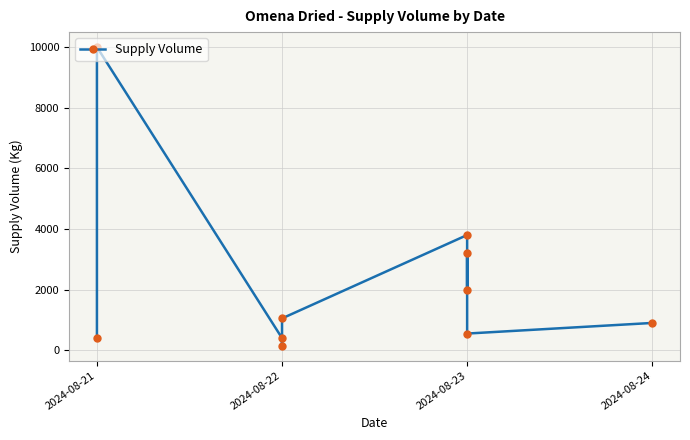

What is the value of the 2nd point from the left?

10000